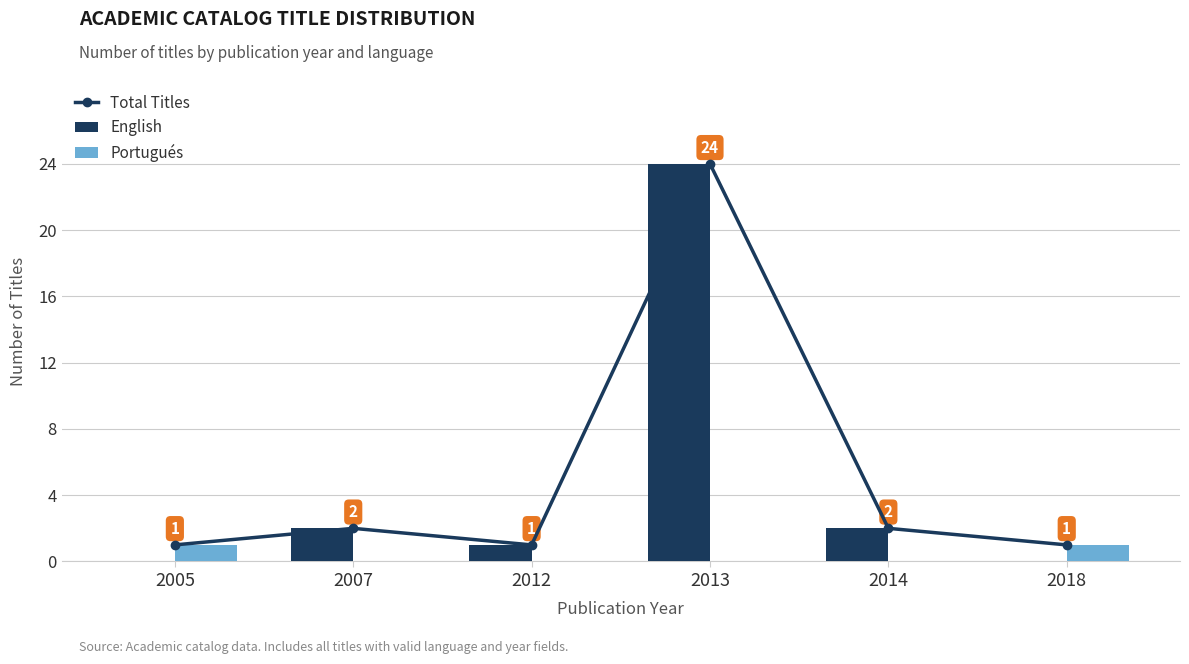

What is the greatest value displayed?

24